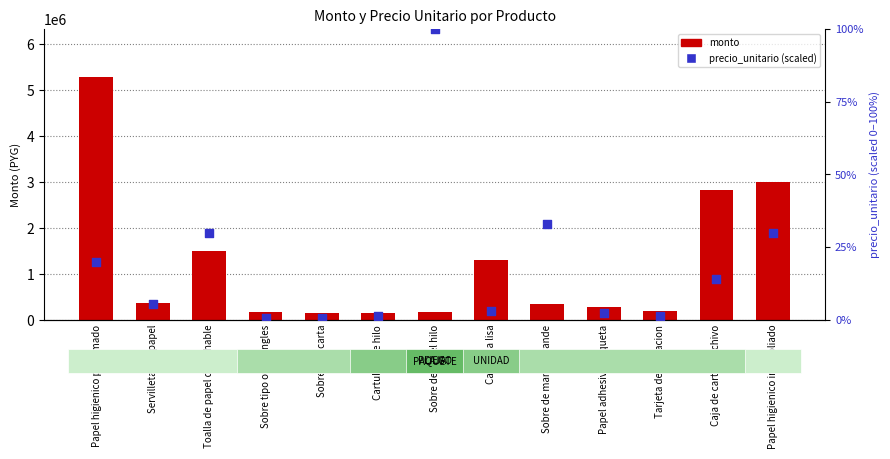

Which series reaches the maximum Y coordinate?

monto